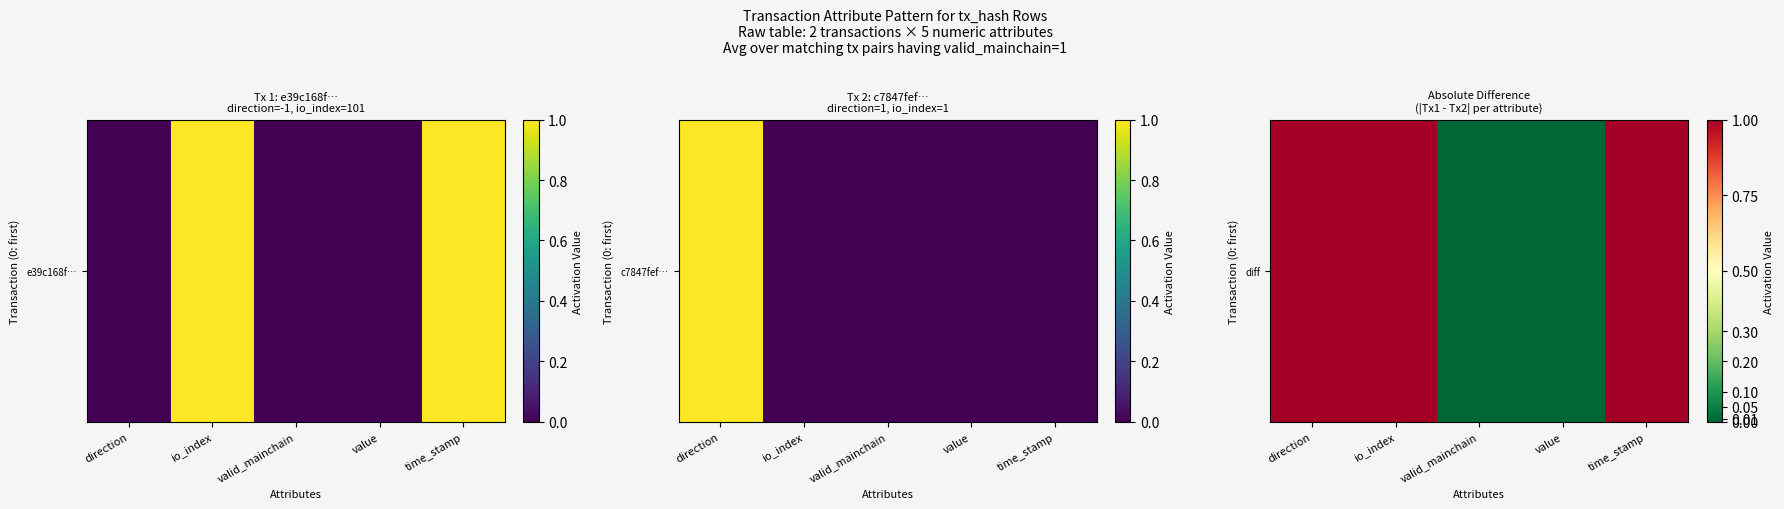

Reading right to left, transcribe all the data shown in this chart.

time_stamp=1	value=0	valid_mainchain=0	io_index=1	direction=1